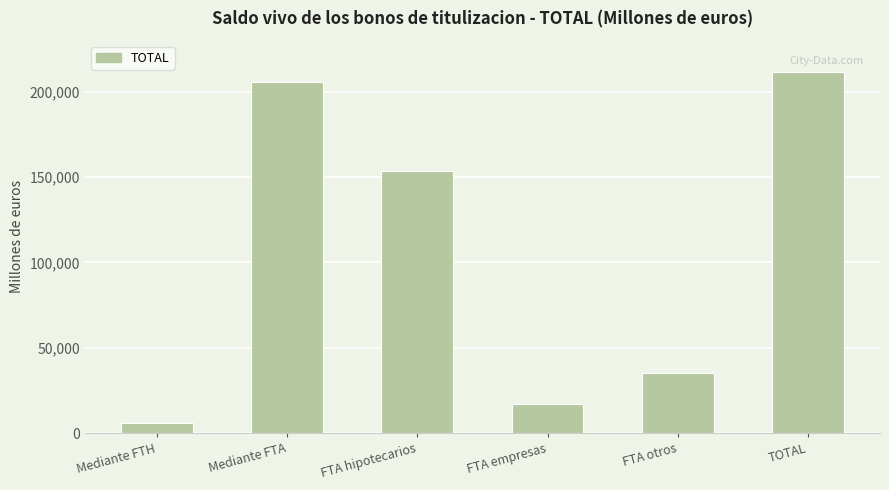

Reading right to left, list all the values displayed in this chart.

TOTAL=211411.7	FTA otros=34941.7	FTA empresas=17334.1	FTA hipotecarios=153499.9	Mediante FTA=205775.7	Mediante FTH=5636.0